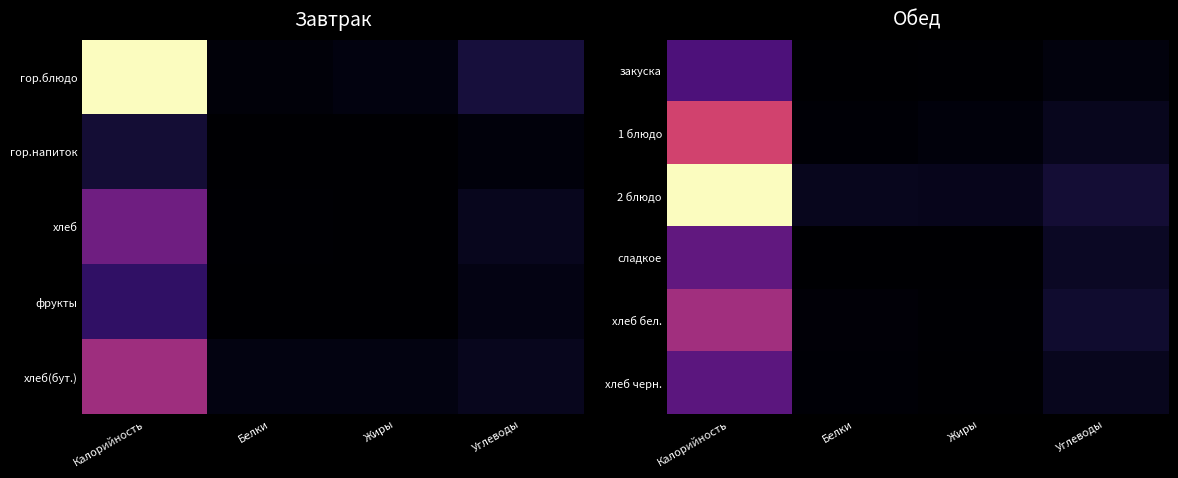

Which series has the largest total across all categories?

2 блюдо